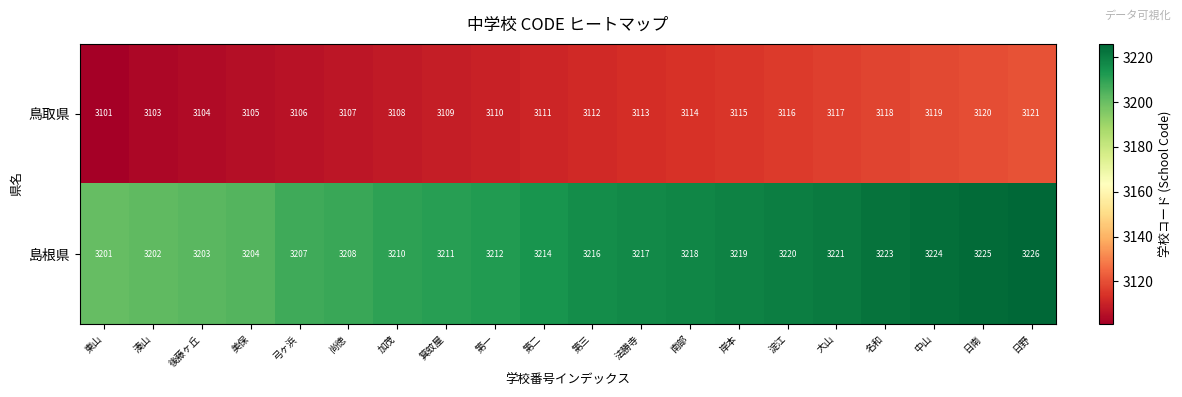

Is it true that 鳥取県 equals 3119 at 中山?

True